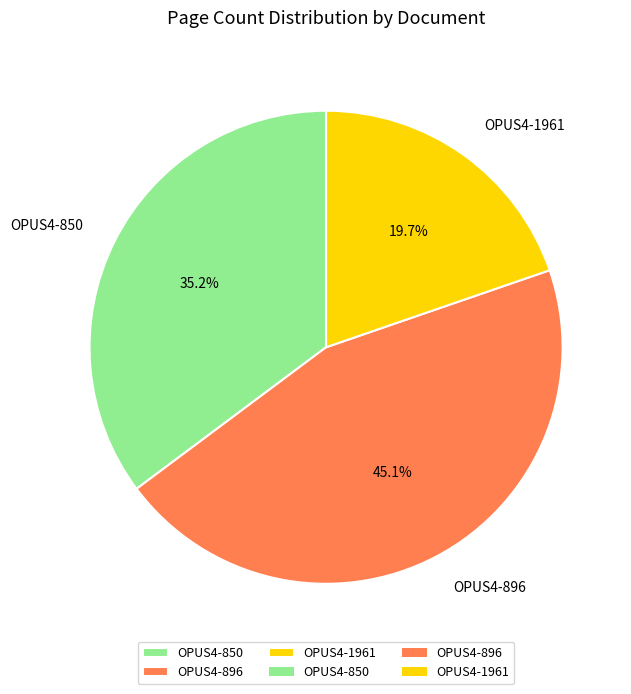

Is the sum of OPUS4-1961 and OPUS4-896 greater than half?

Yes